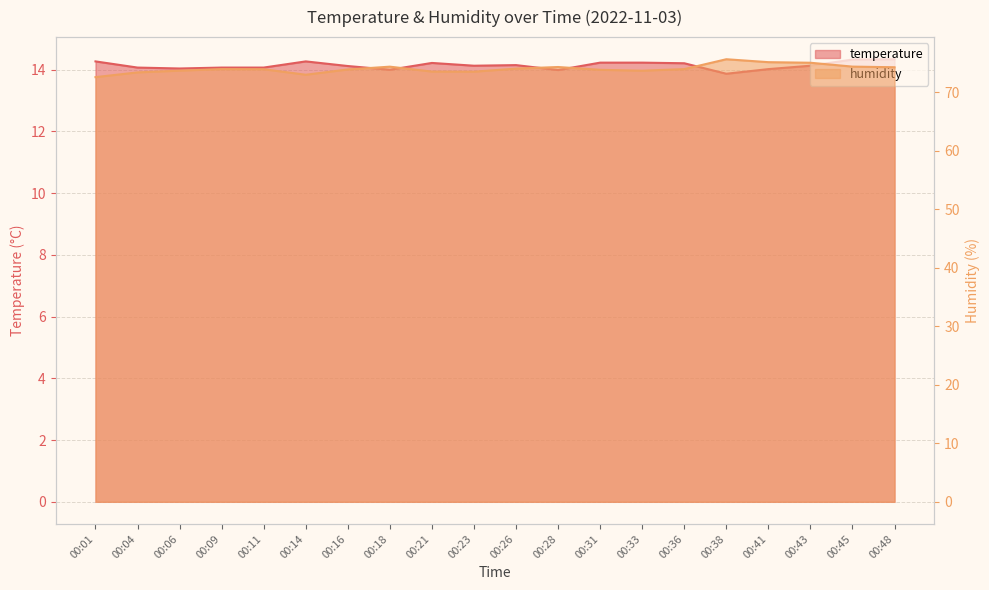

Is it true that humidity equals 73.0 at 00:14?

True